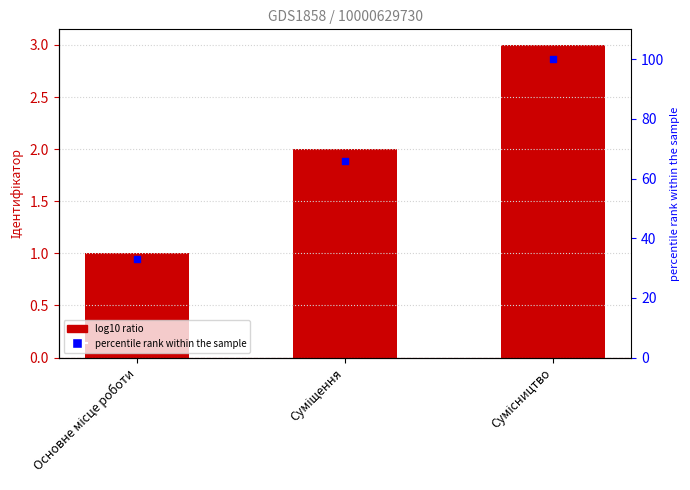

Which series reaches the minimum Y coordinate?

Ідентифікатор